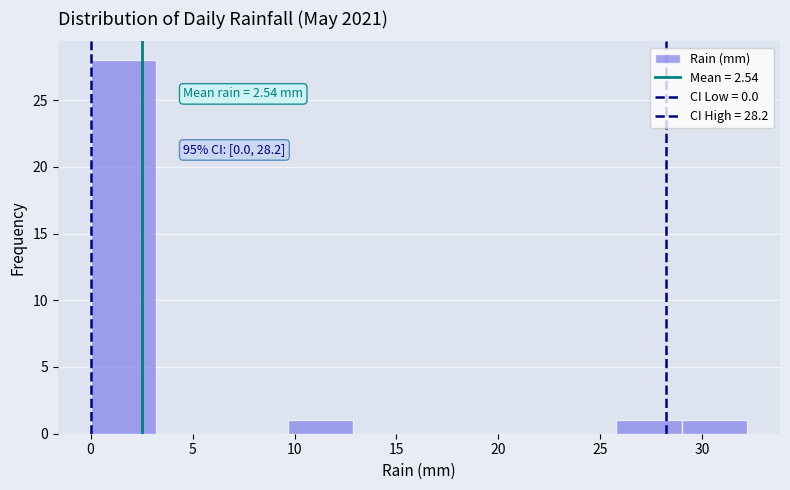

Over which range of the x-axis is the bar tallest?

0.0 to 3.0